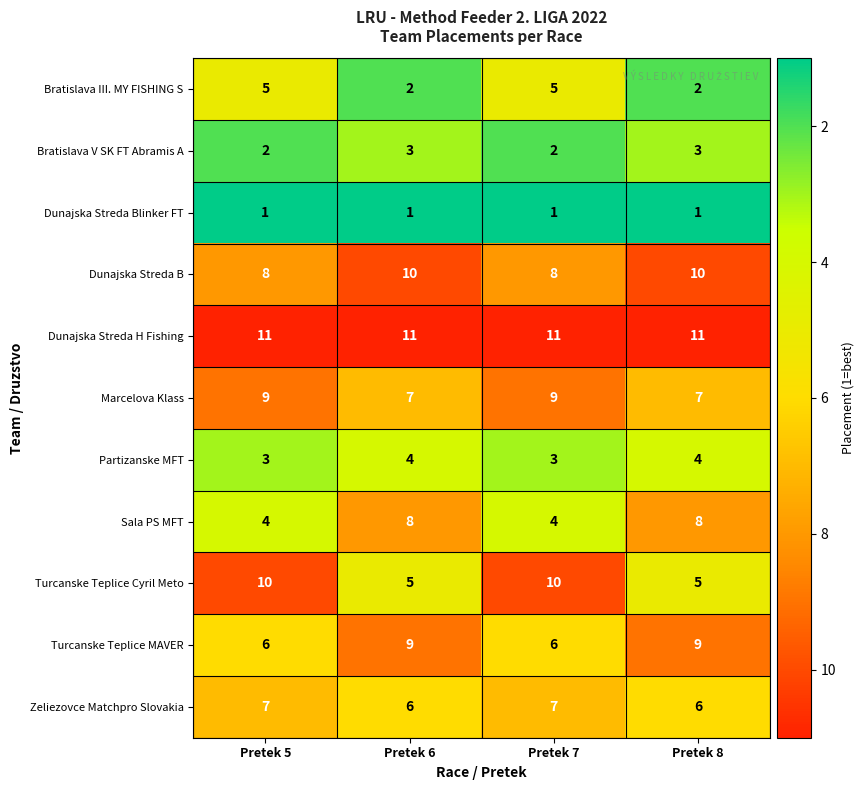

Which series has the largest total across all categories?

Dunajska Streda H Fishing